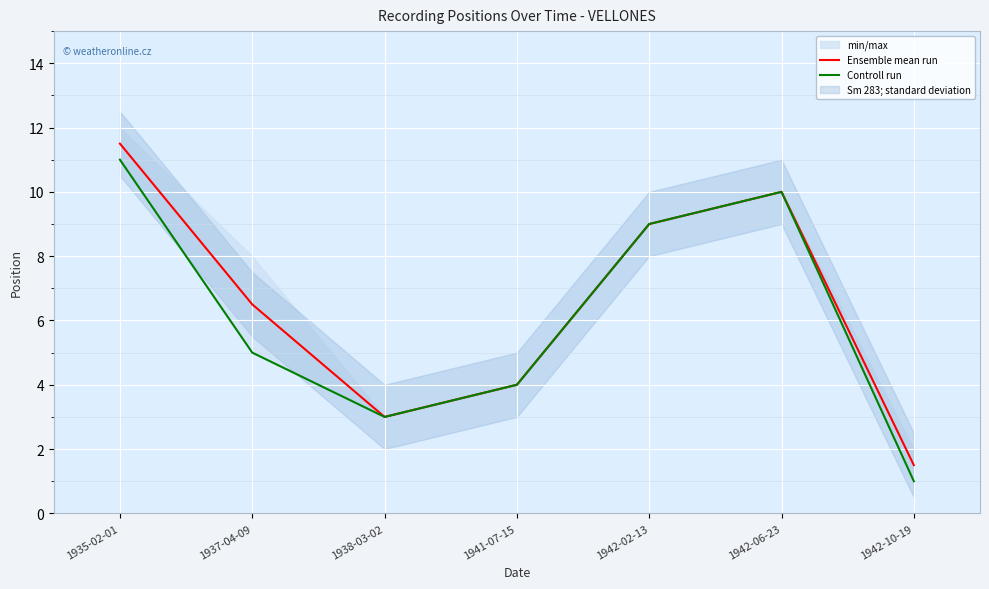

Between 1938-03-02 and 1942-06-23, which series saw the biggest shift?

Ensemble mean run